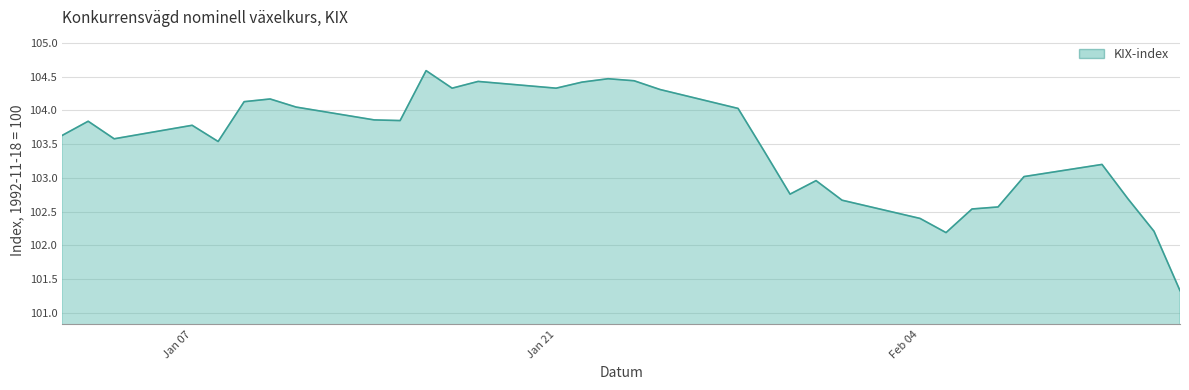

What is the difference between the maximum and minimum values?

3.3